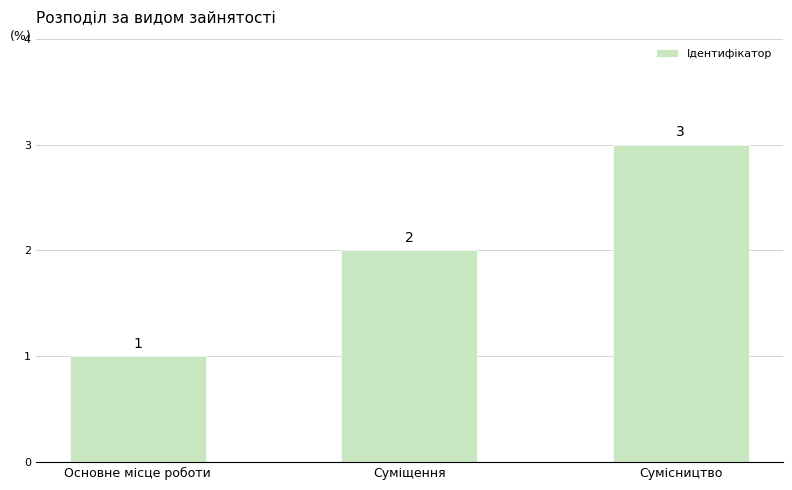

Which label corresponds to the smallest value in the chart?

Основне місце роботи